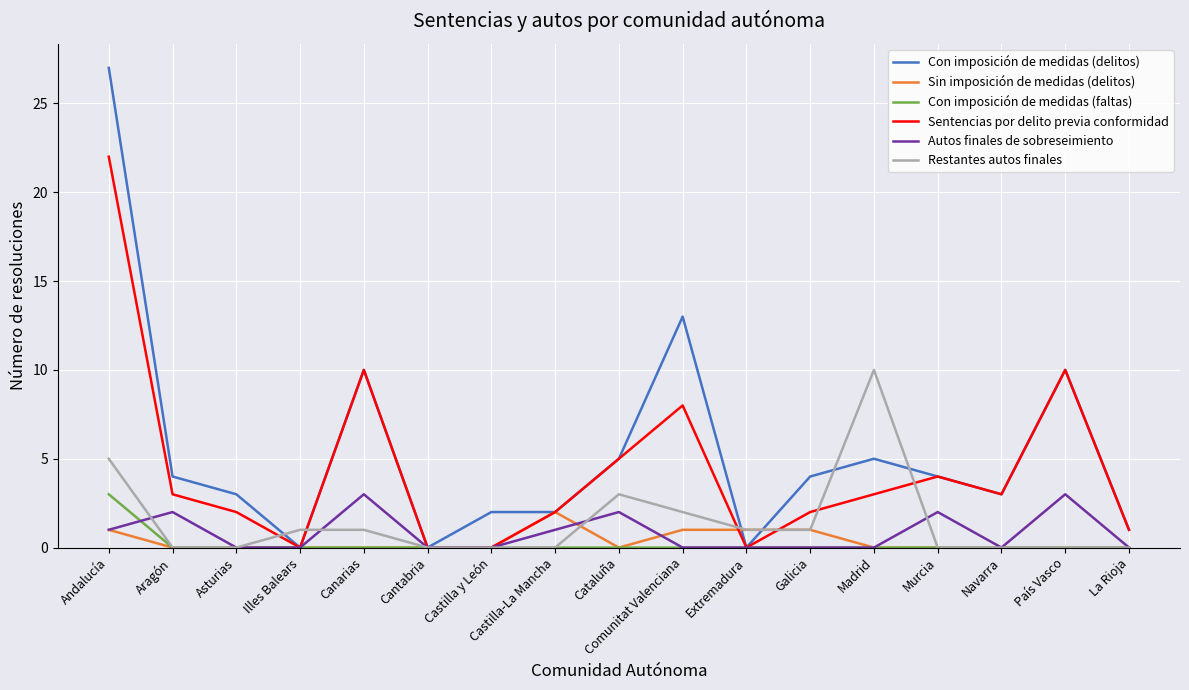

What is the difference between the highest and lowest values at Canarias?

10